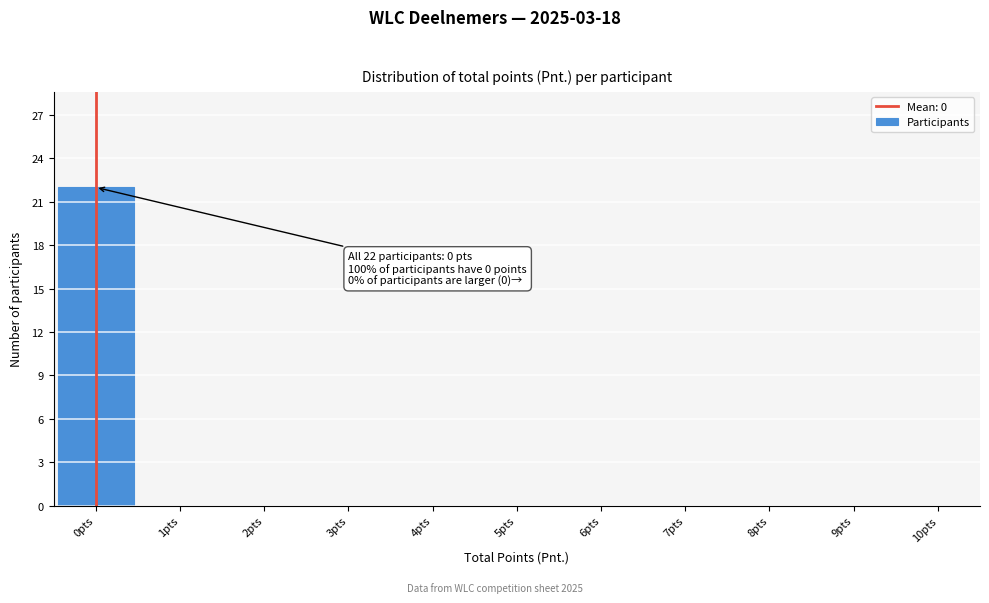

Which range on the x-axis has the tallest bar?

-0.5 to 0.5